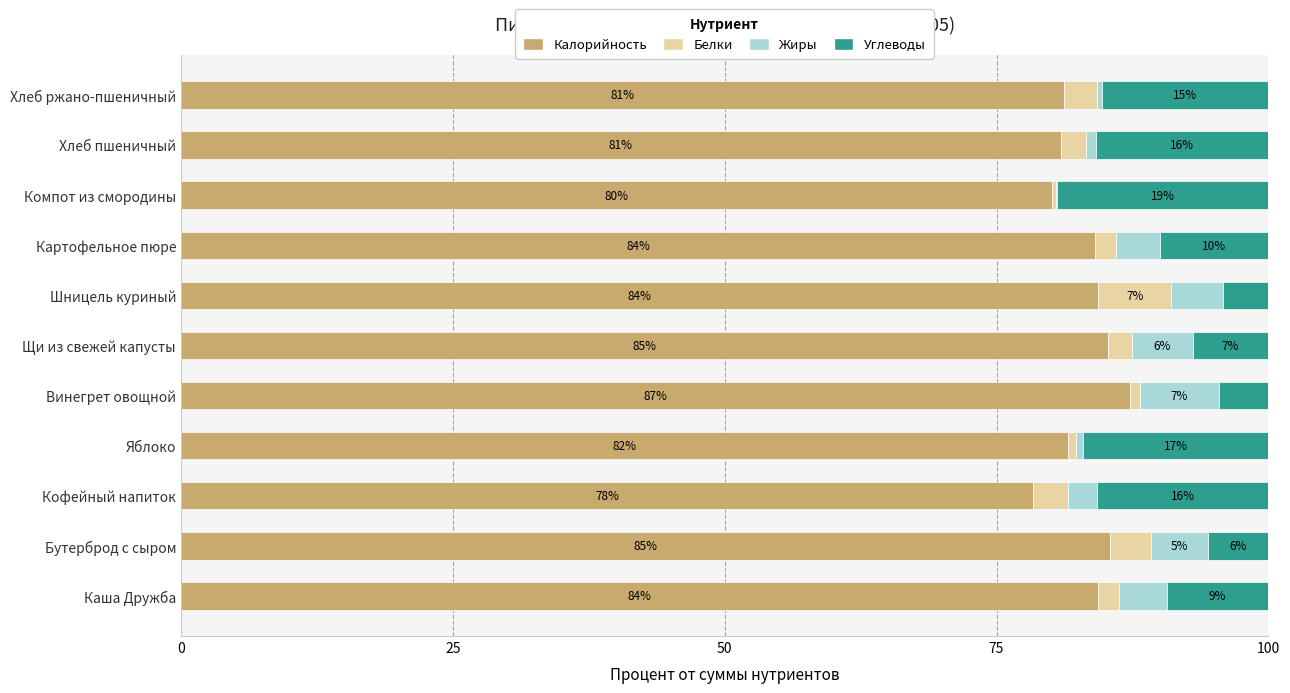

What is the total value across all series at Бутерброд с сыром?

100.0